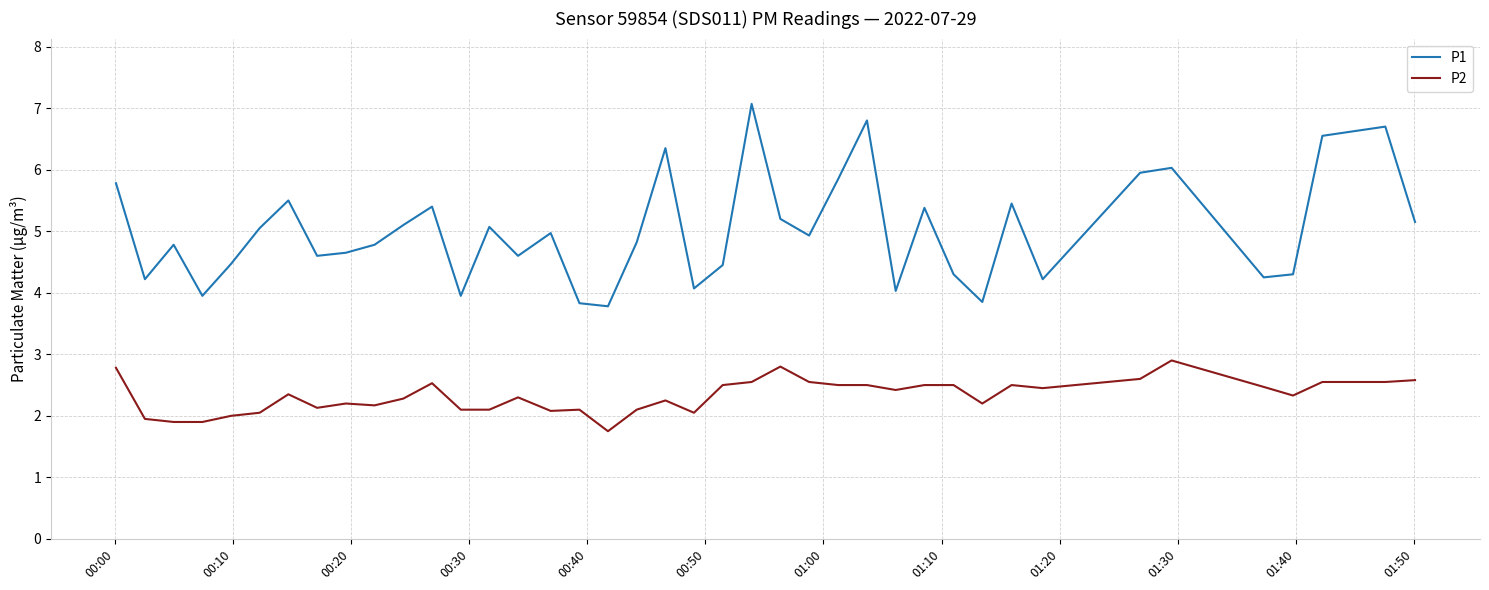

What is the smallest value displayed?

1.8